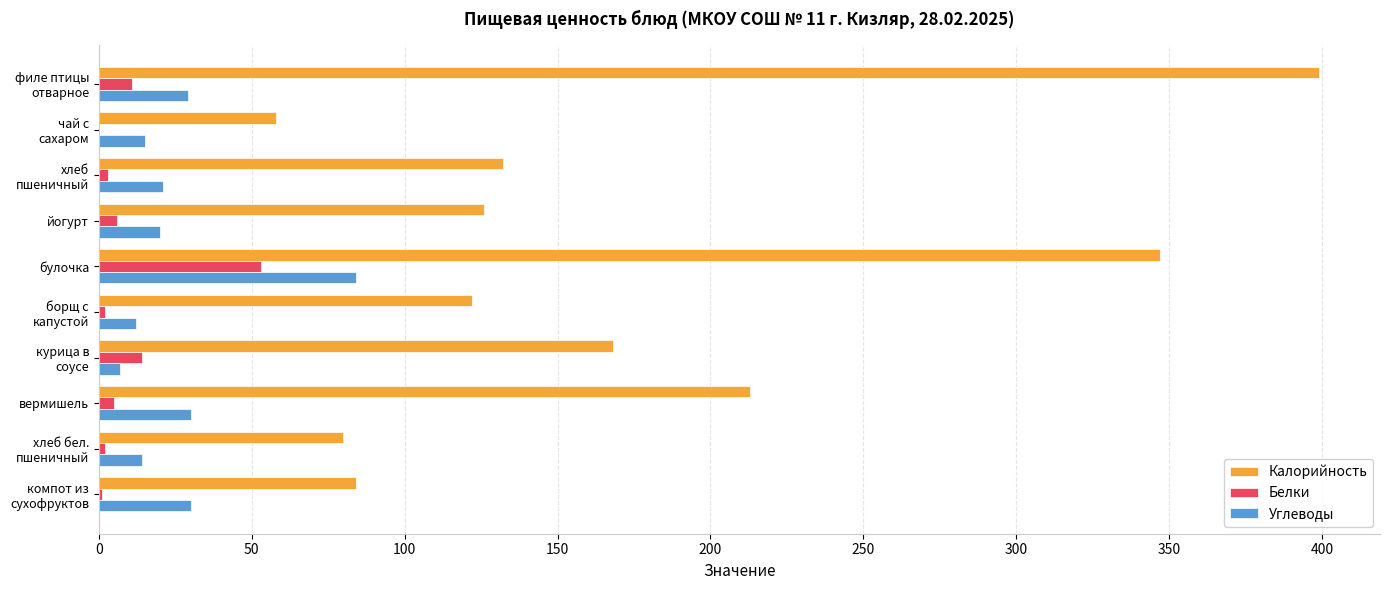

Which series has the largest total across all categories?

Калорийность